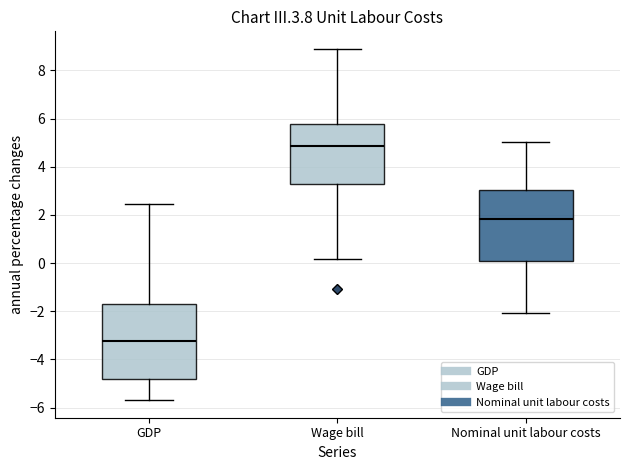

Reading left to right, read every box against the y-axis: the position of its median line, the range the box covers, and the ends of its whiskers. The values are not printed on the chart, so give them approximately, as read against the axis.

GDP: median -3.2, box -4.8 to -1.6, whiskers -5.6 to 2.4
Wage bill: median 4.8, box 3.2 to 5.8, whiskers 0.2 to 8.8
Nominal unit labour costs: median 1.8, box 0.0 to 3.0, whiskers -2.0 to 5.0